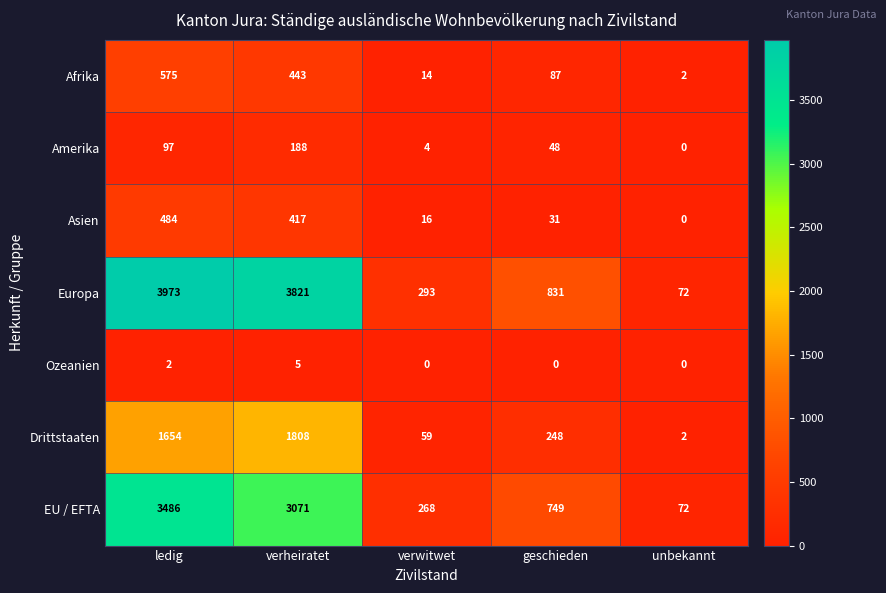

True or false: Ozeanien has a value of 2 at ledig.

True